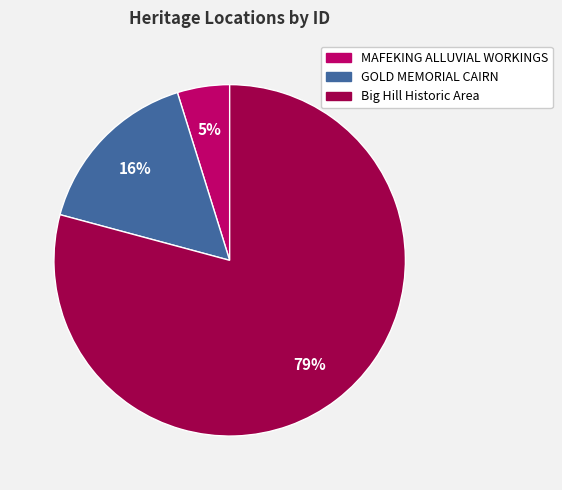

How many segments does this pie chart have?

3